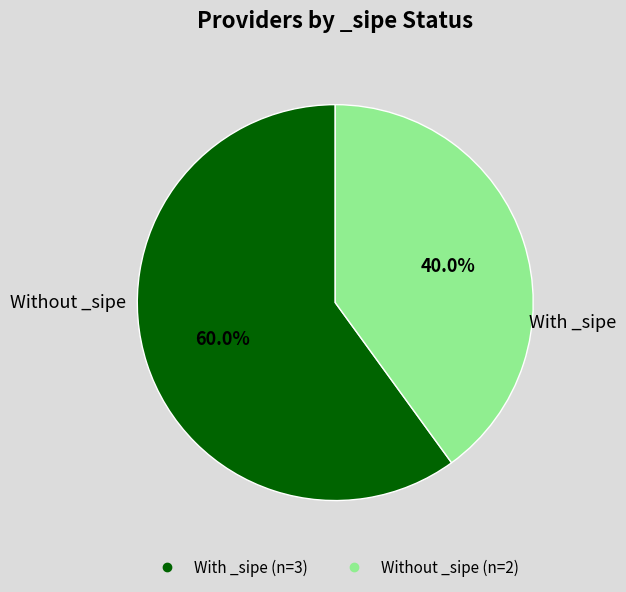

How many segments does this pie chart have?

2